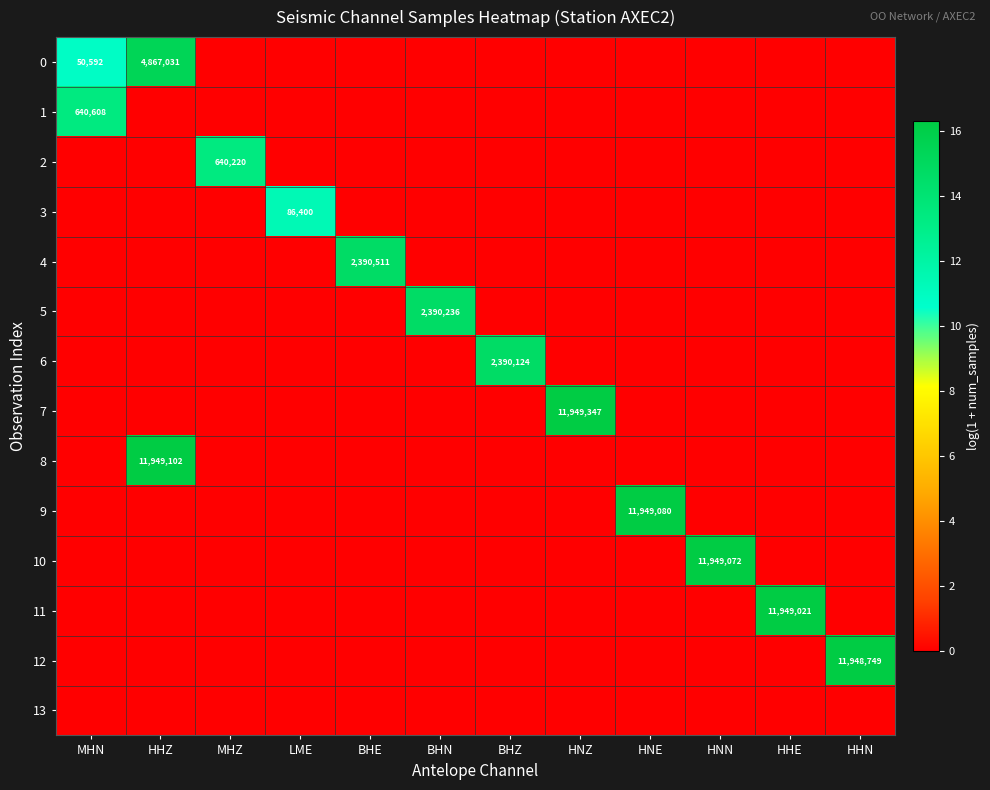

The 7 series shows 11949347 at HNZ. True or false?

True